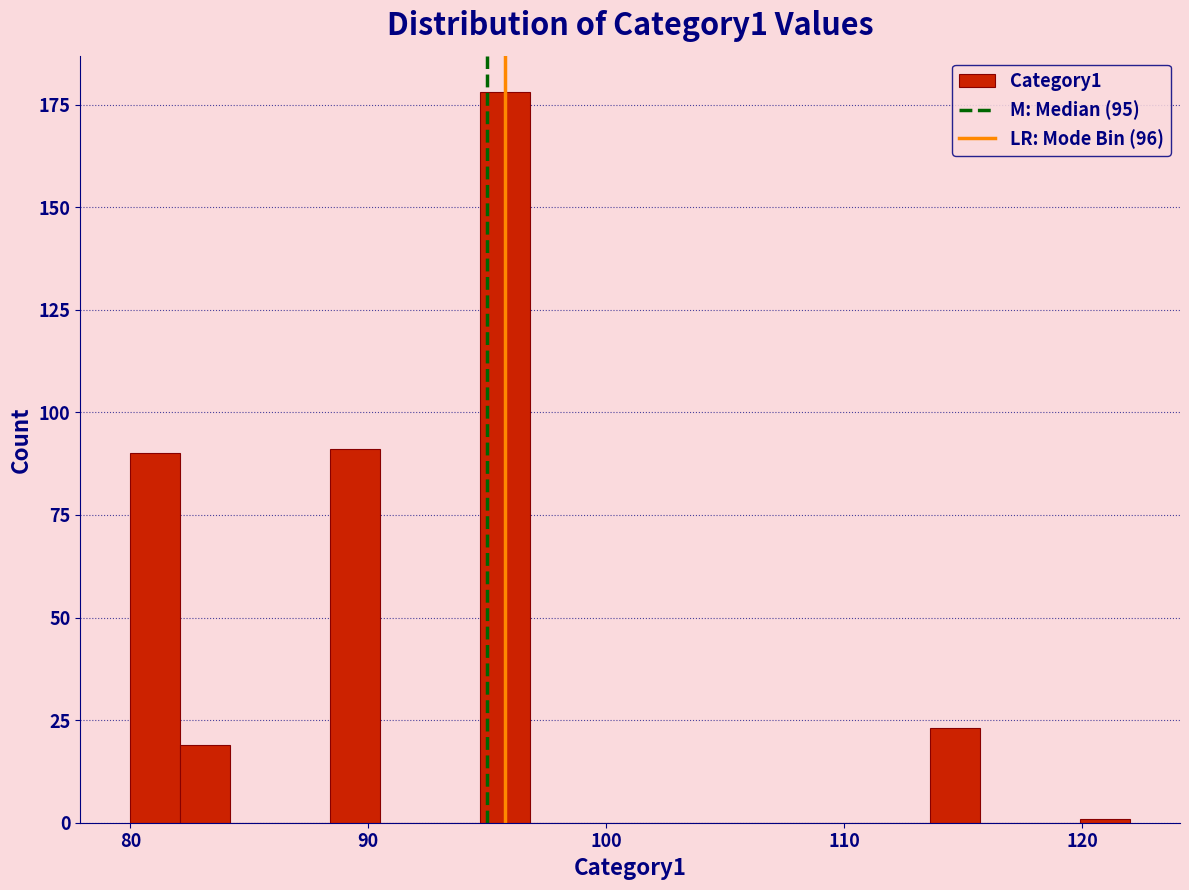

Around what value on the x-axis is the tallest bar? Give the approximate position of its centre, as read against the axis.

96